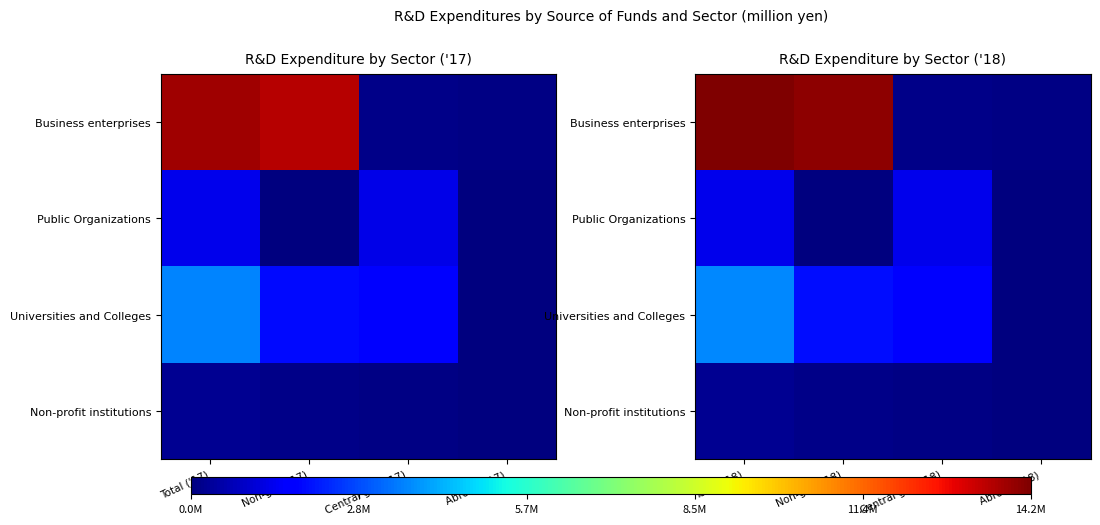

Rank the series by their maximum value, from lowest to highest.

Non-profit institutions, Public Organizations, Universities and Colleges, Business enterprises